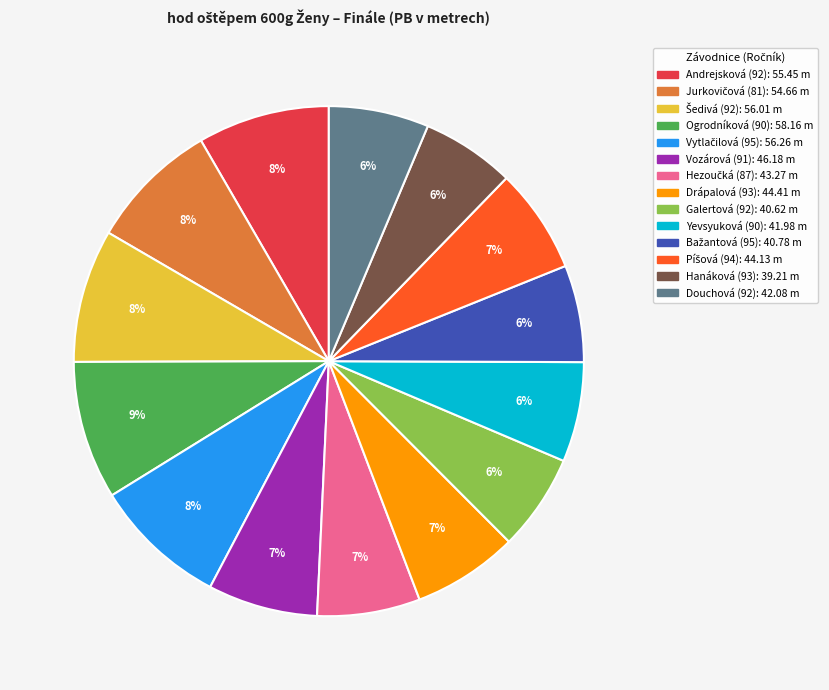

Is there any slice that represents more than half of the pie?

No